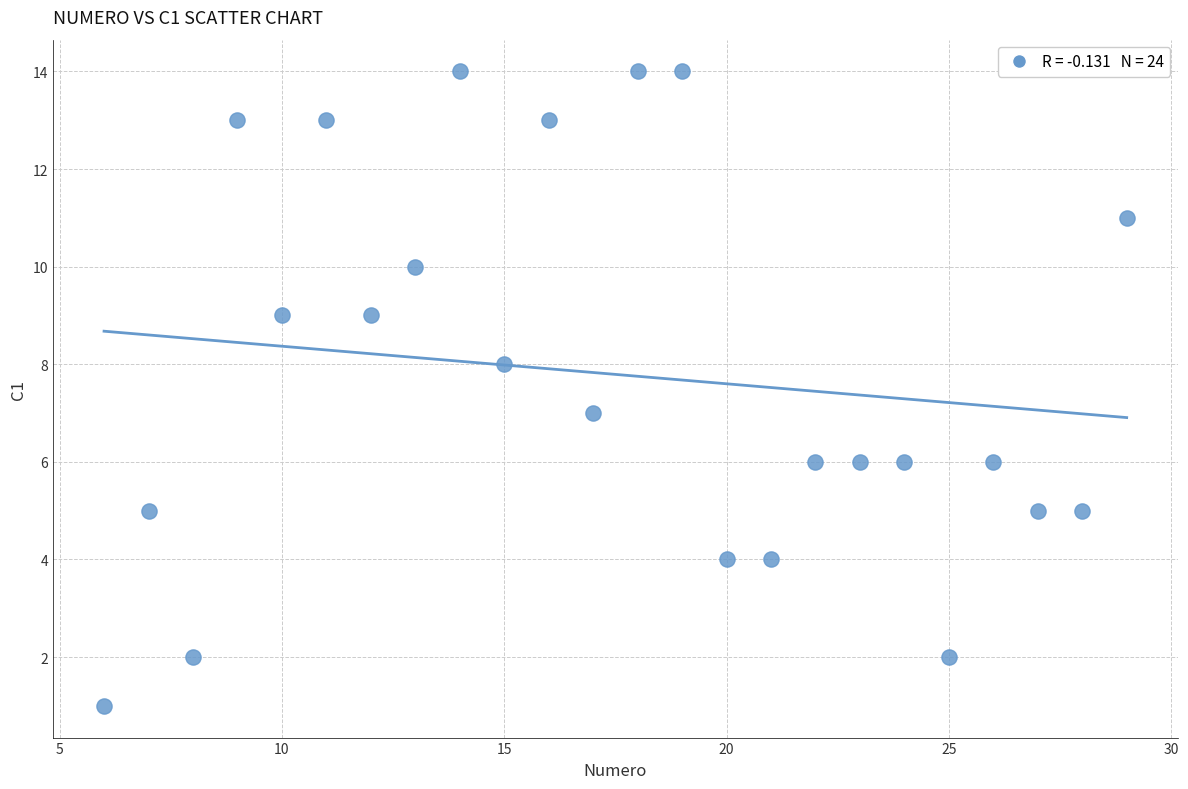

What is the range of Y values (max minus min)?

13